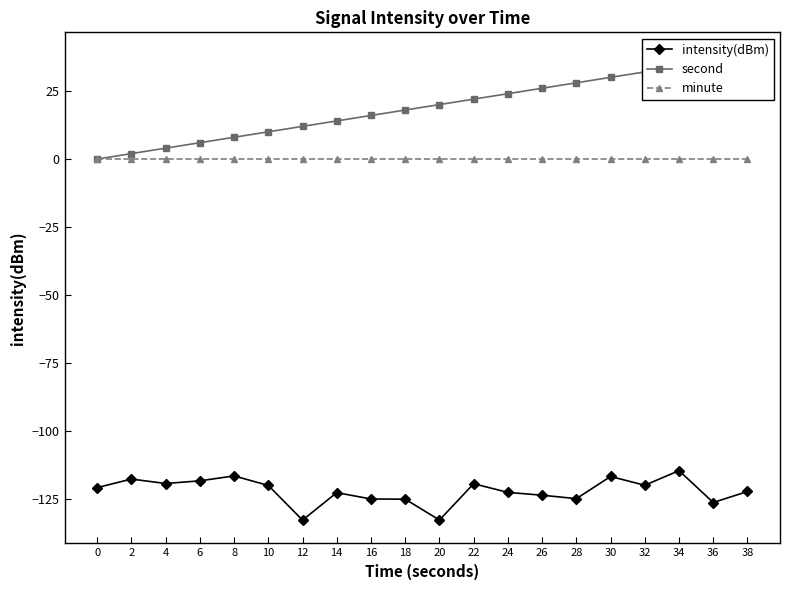

What is the greatest value displayed?

38.0